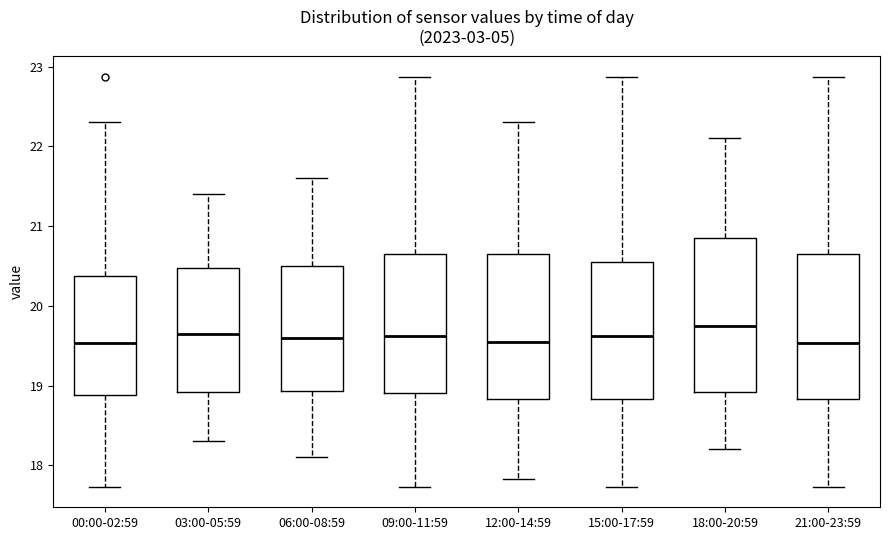

Reading left to right, read every box against the y-axis: the position of its median line, the range the box covers, and the ends of its whiskers. The values are not printed on the chart, so give them approximately, as read against the axis.

00:00-02:59: median 19.5, box 18.9 to 20.4, whiskers 17.7 to 22.3
03:00-05:59: median 19.7, box 18.9 to 20.5, whiskers 18.3 to 21.4
06:00-08:59: median 19.6, box 18.9 to 20.5, whiskers 18.1 to 21.6
09:00-11:59: median 19.6, box 18.9 to 20.6, whiskers 17.7 to 22.9
12:00-14:59: median 19.6, box 18.8 to 20.6, whiskers 17.8 to 22.3
15:00-17:59: median 19.6, box 18.8 to 20.6, whiskers 17.7 to 22.9
18:00-20:59: median 19.8, box 18.9 to 20.9, whiskers 18.2 to 22.1
21:00-23:59: median 19.5, box 18.8 to 20.6, whiskers 17.7 to 22.9